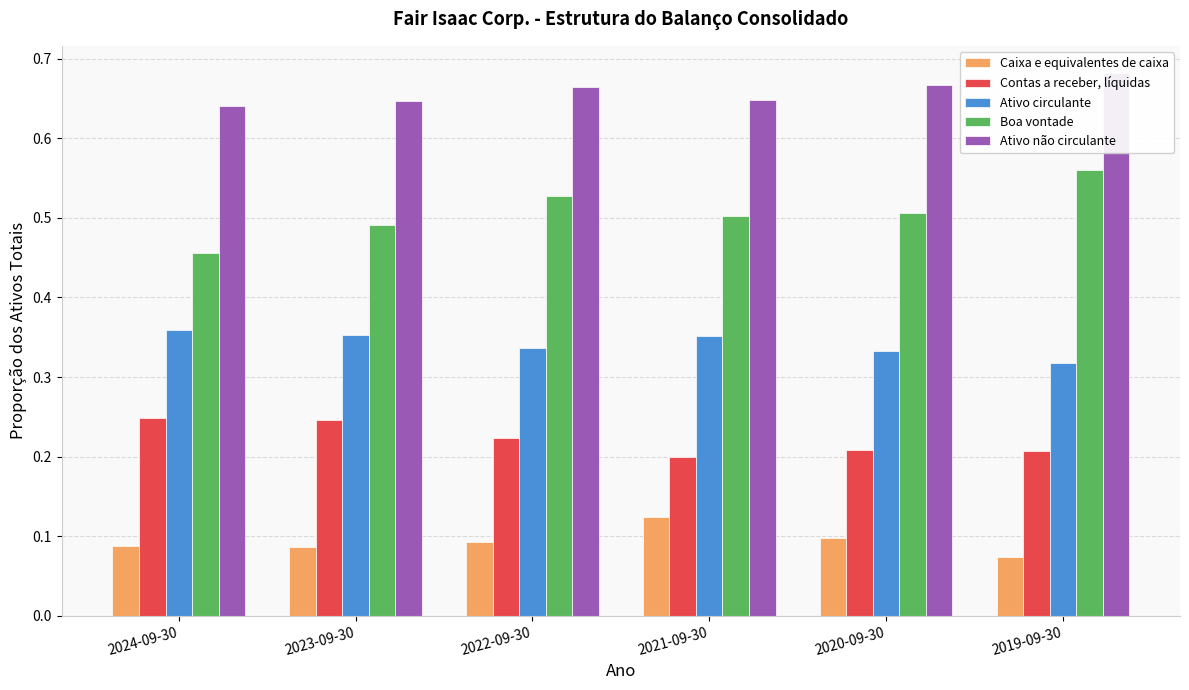

What is the label of the 3rd bar from the left?

2022-09-30